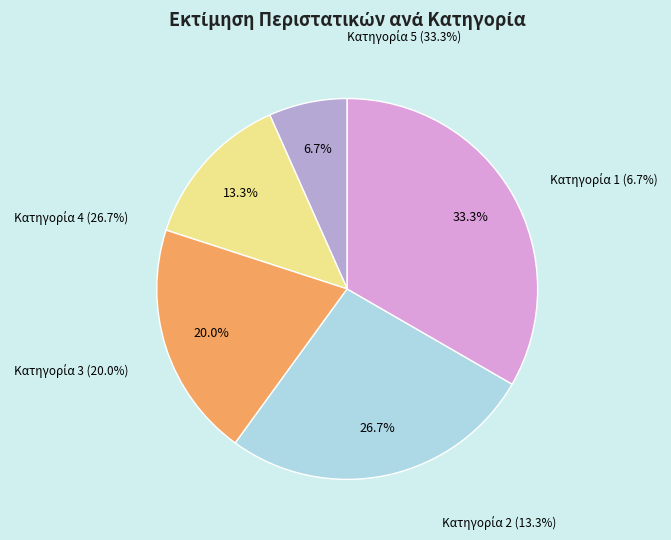

How many slices are in this pie chart?

5